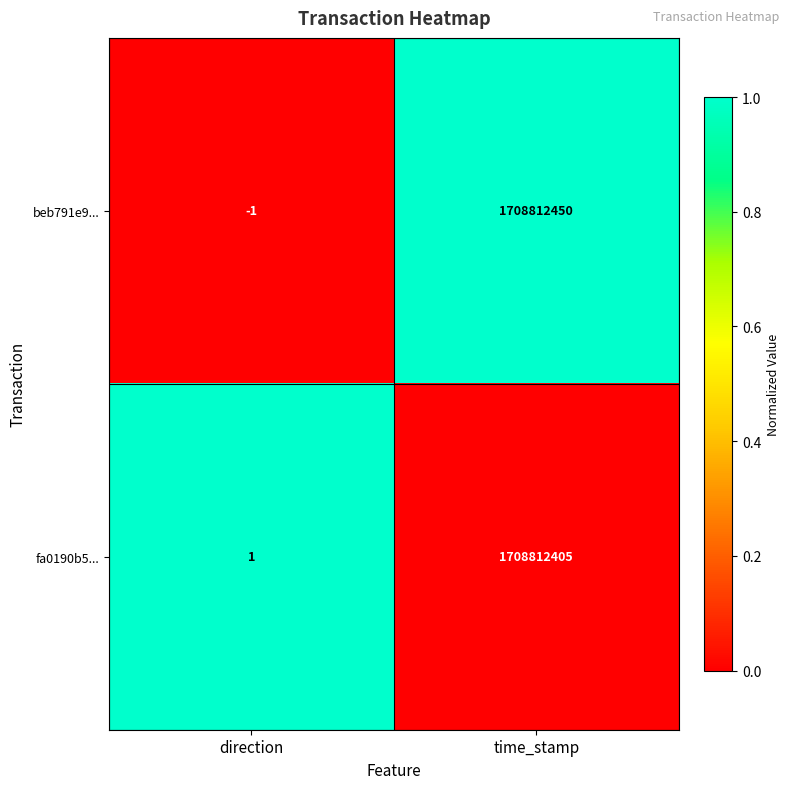

The fa0190b5... series shows 0 at direction. True or false?

False